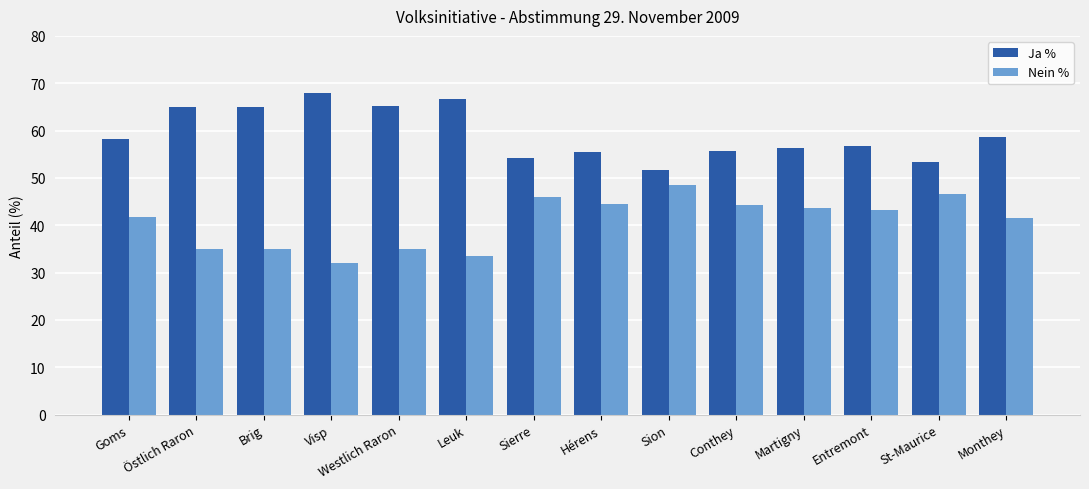

At which label does Ja % first exceed 58?

Goms